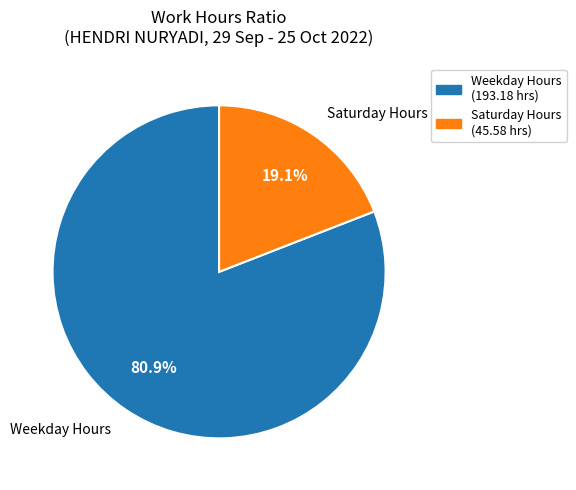

How many slices are in this pie chart?

2